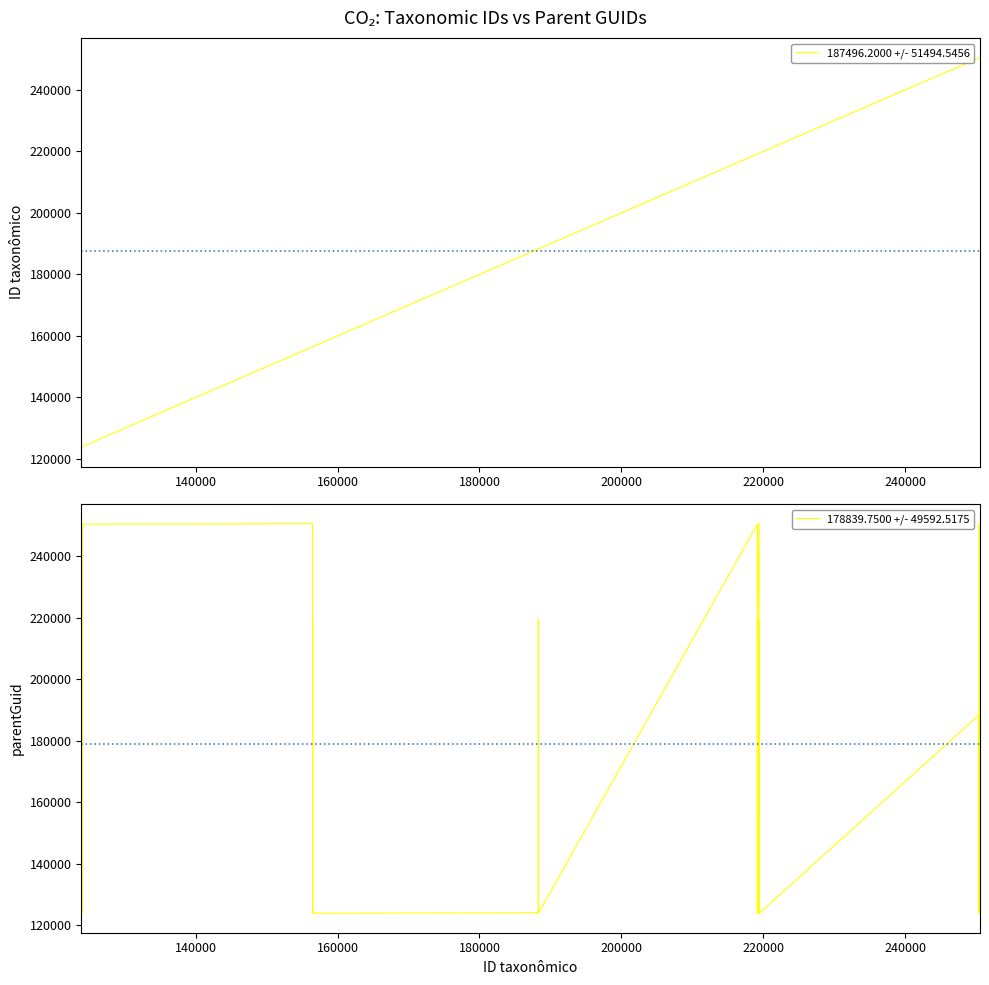

Does the chart display data point markers on the line(s)?

No